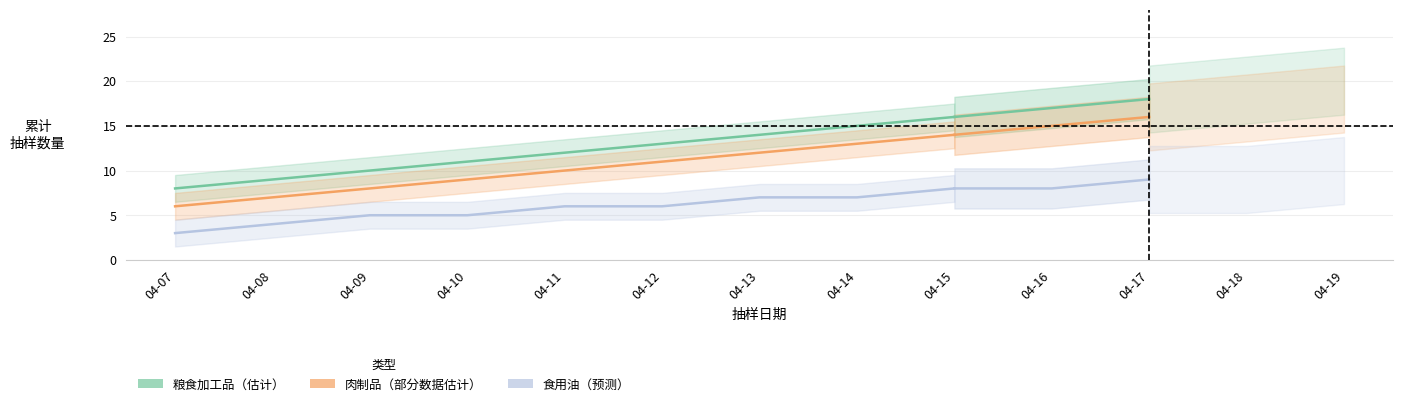

True or false: 食用油、油脂及其制品 and 粮食加工品 cross at least once.

False